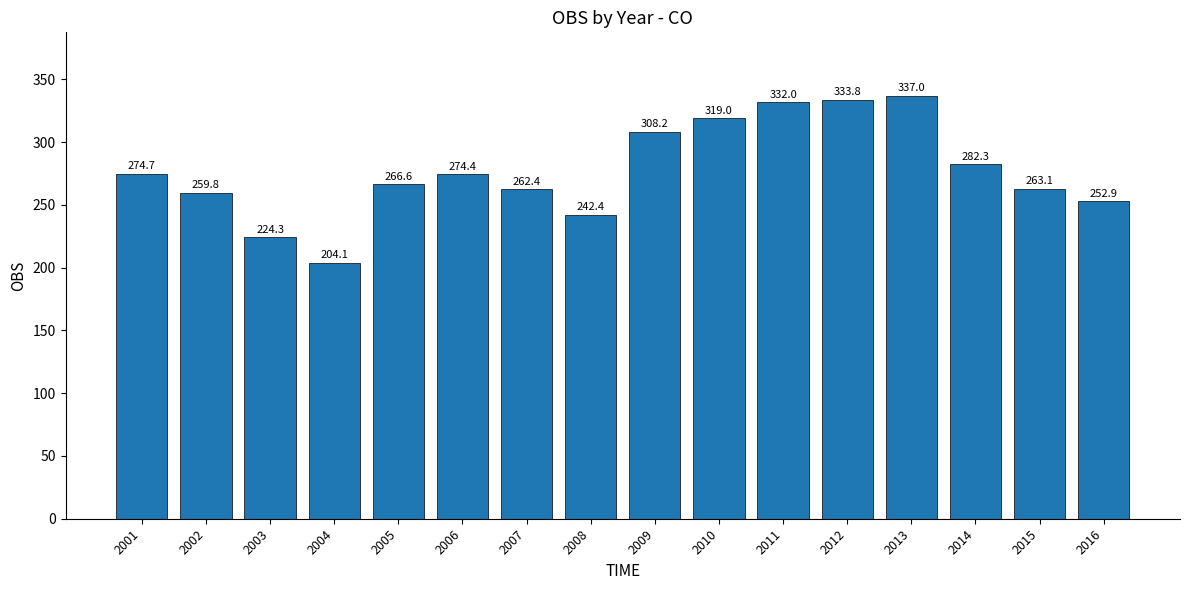

What is the maximum value shown in the chart?

337.0